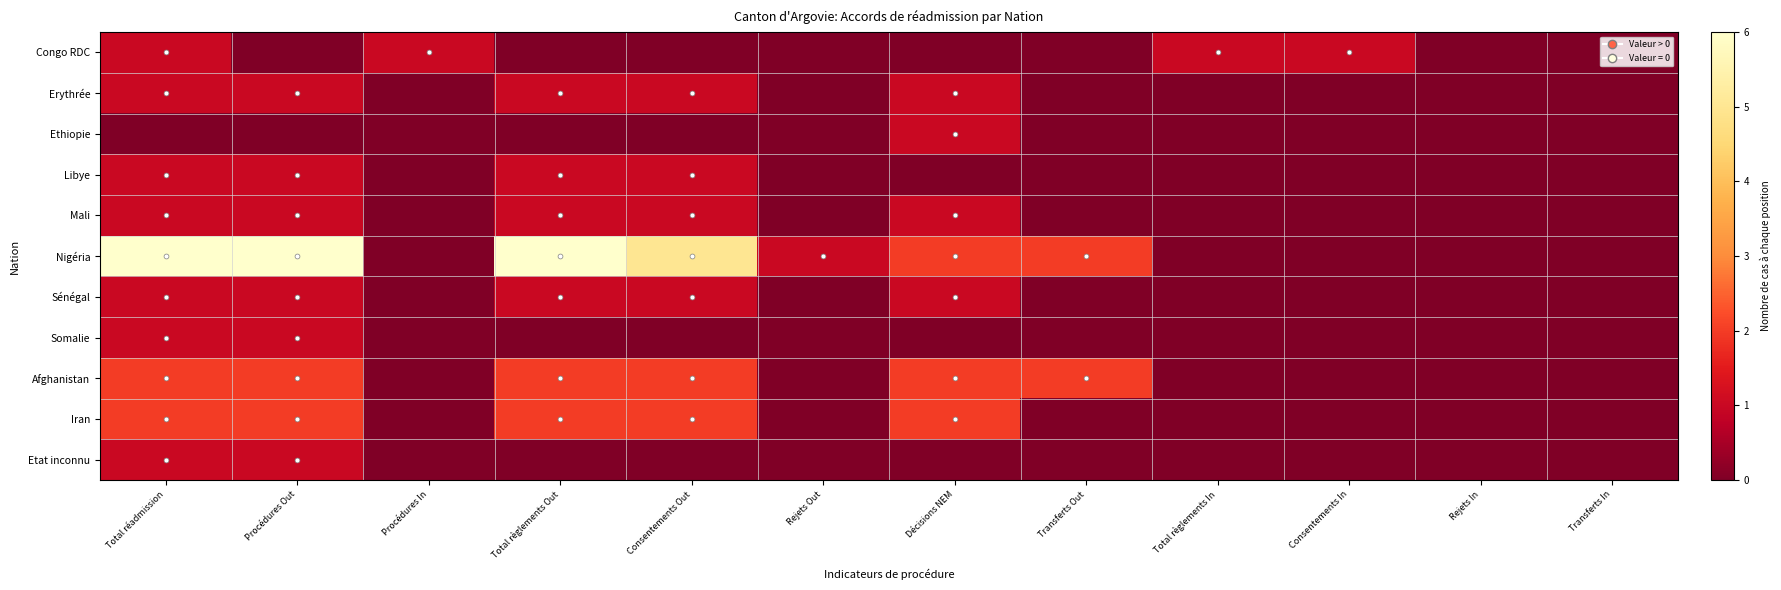

How many data points does each series have?

12